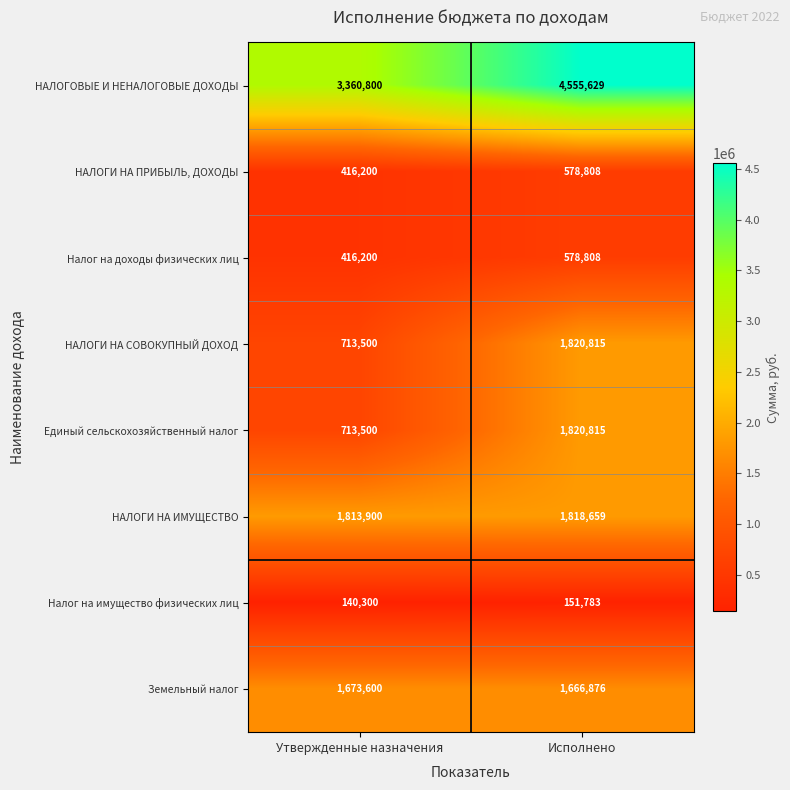

What is the sum of all НАЛОГИ НА ИМУЩЕСТВО values?

3632559